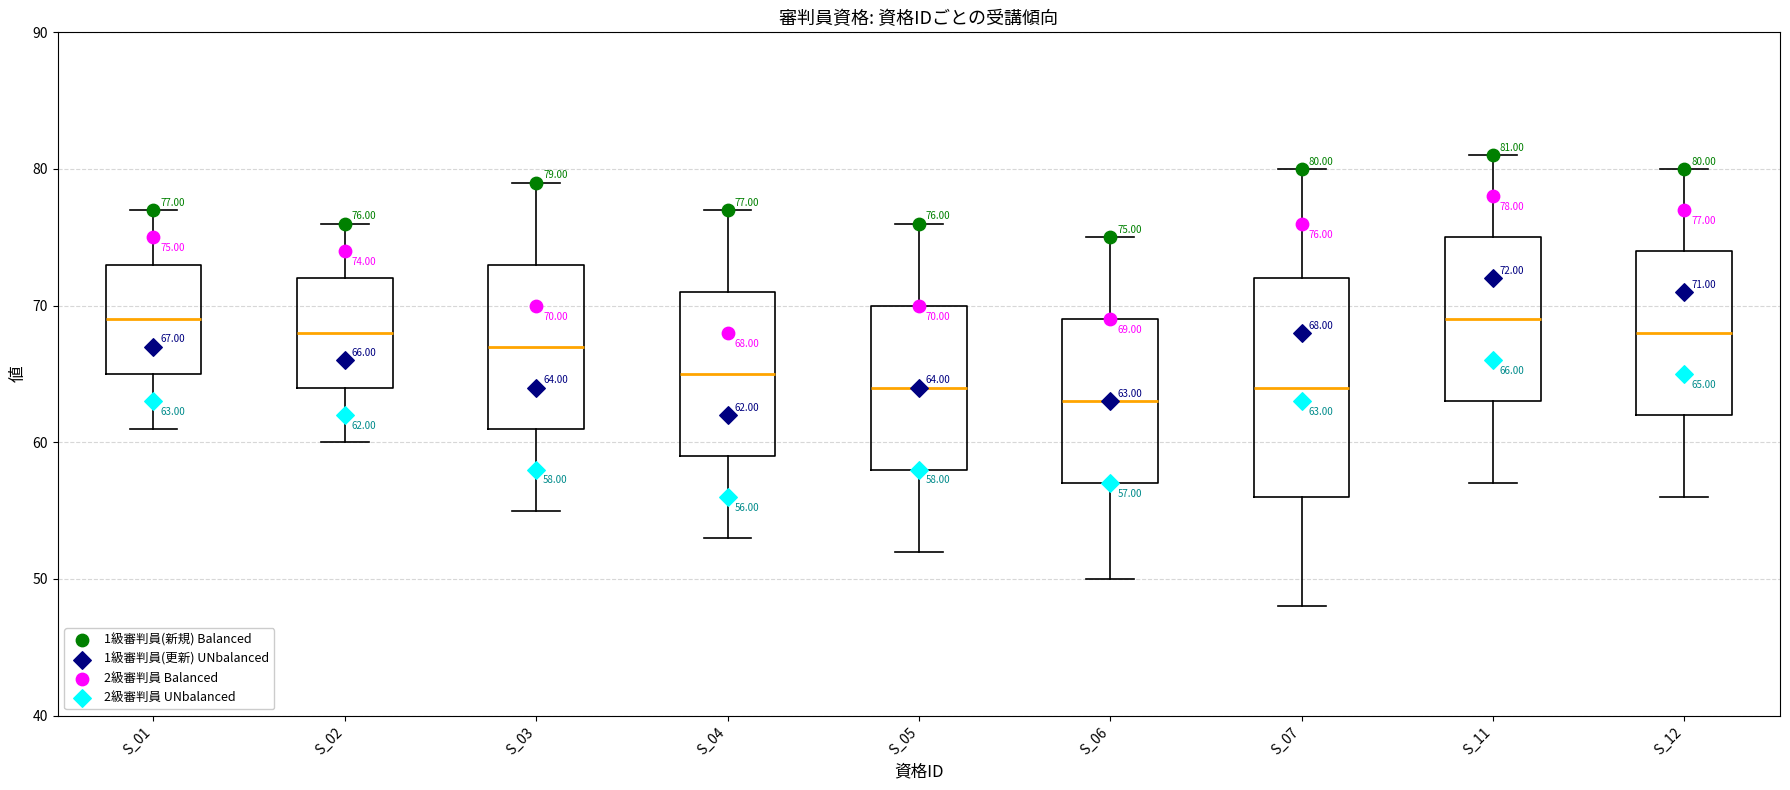

Which box is the tallest, from its lower edge to its upper edge?

S_07